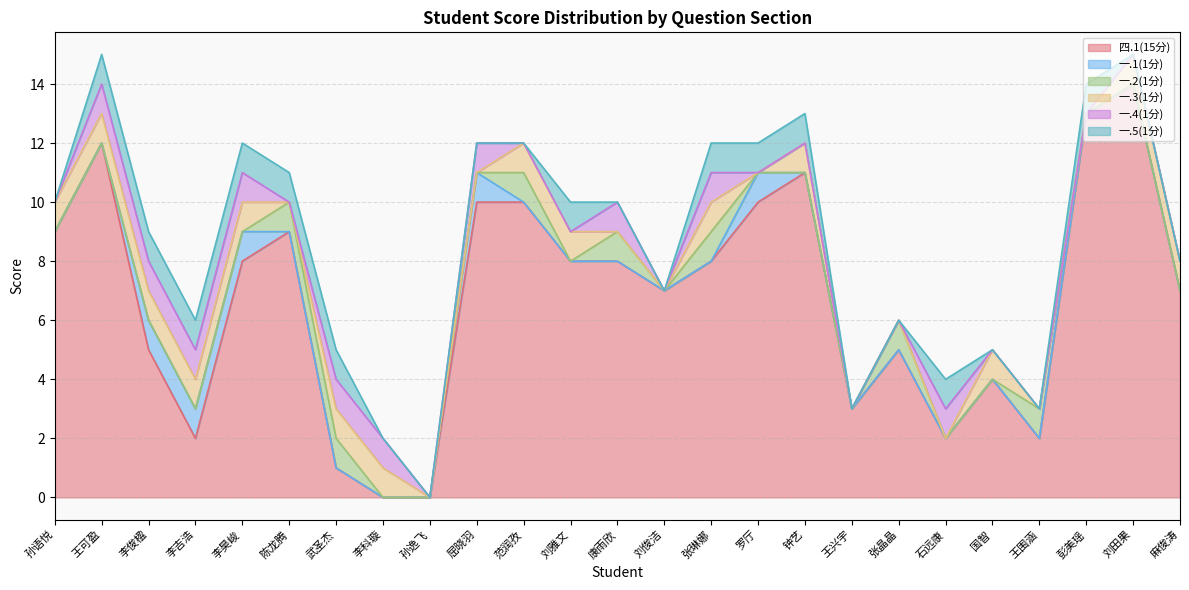

At 康雨欣, list the series in order from smallest to largest.

一.1(1分), 一.3(1分), 一.5(1分), 一.2(1分), 一.4(1分), 四.1(15分)